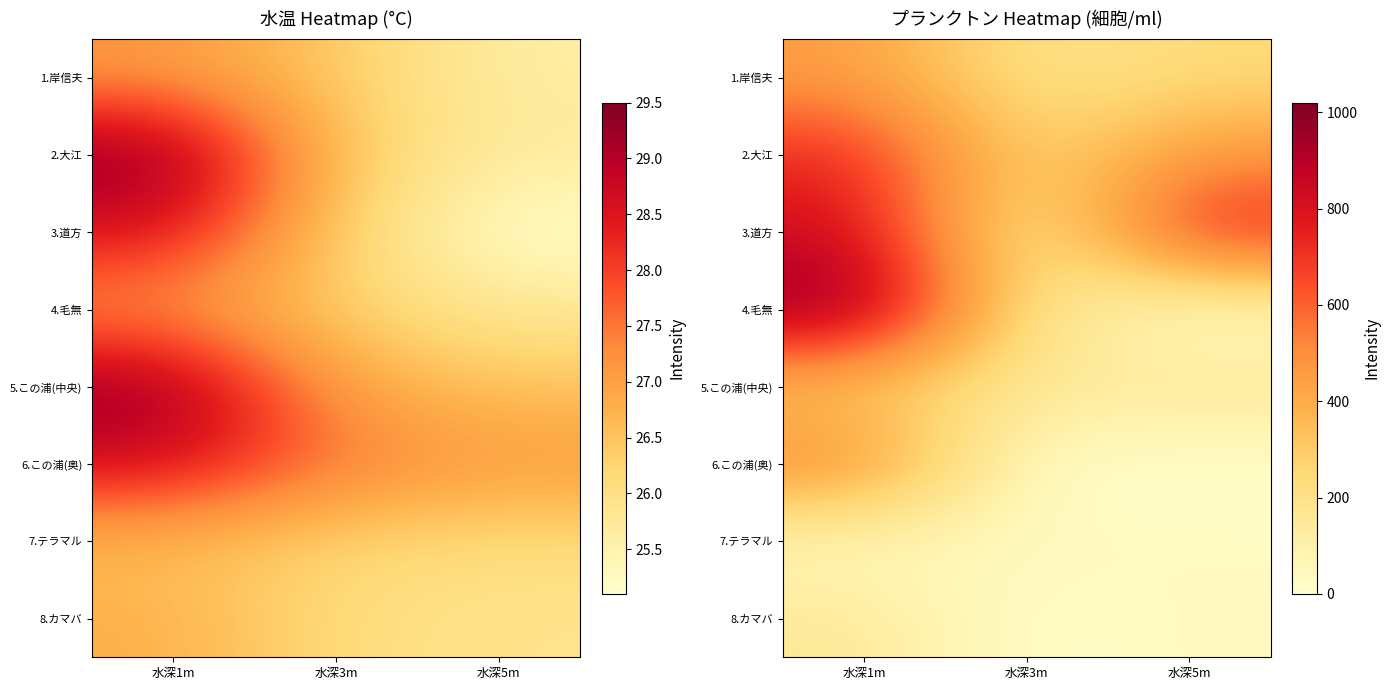

Rank the series at 水深5m from highest to lowest value.

3.道方, 2.大江, 1.岸信夫, 5.この浦(中央), 8.カマバ, 7.テラマル, 4.毛無, 6.この浦(奥)